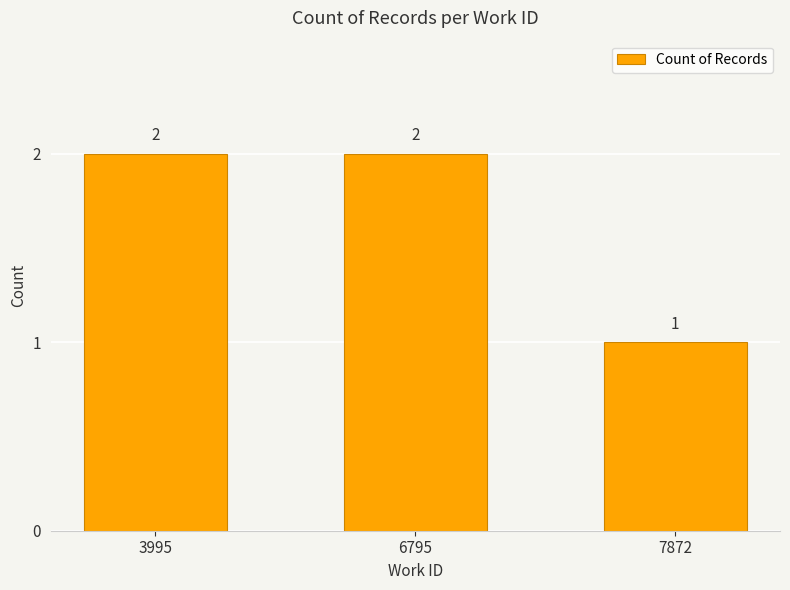

What is the greatest value displayed?

2